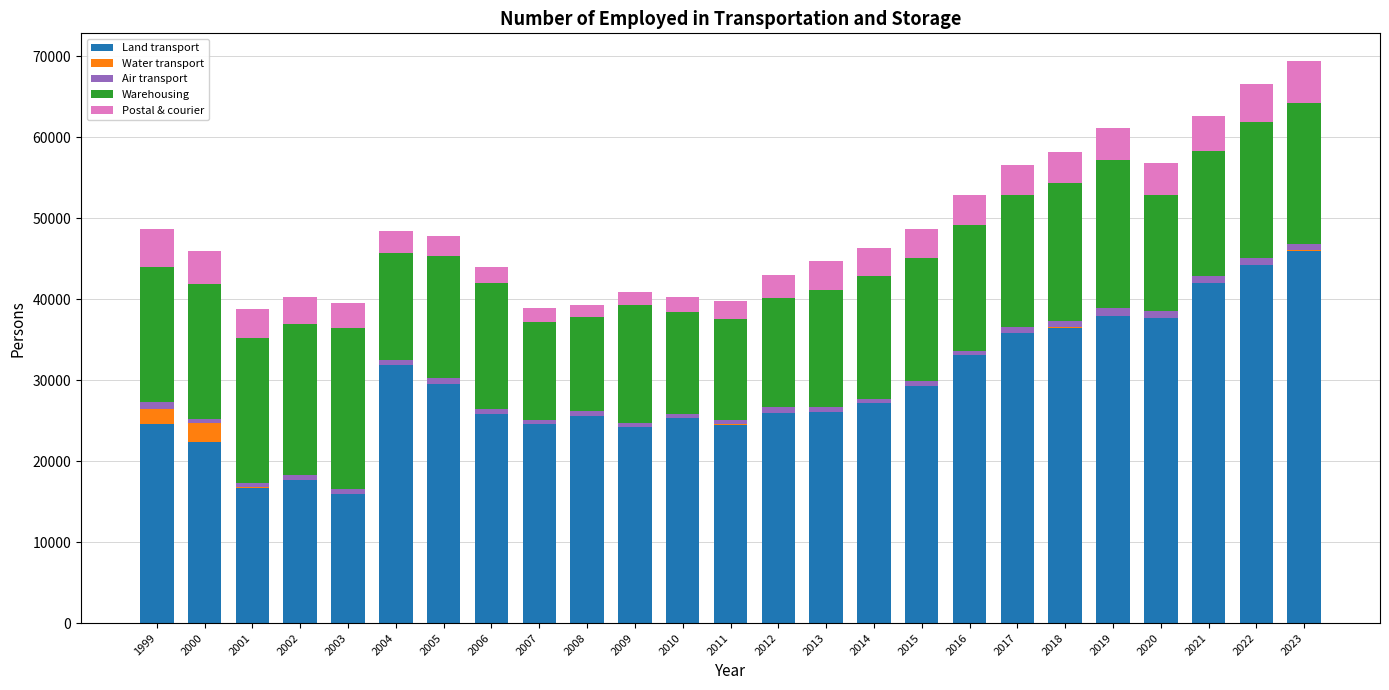

At which label does Land transport reach its peak?

2023